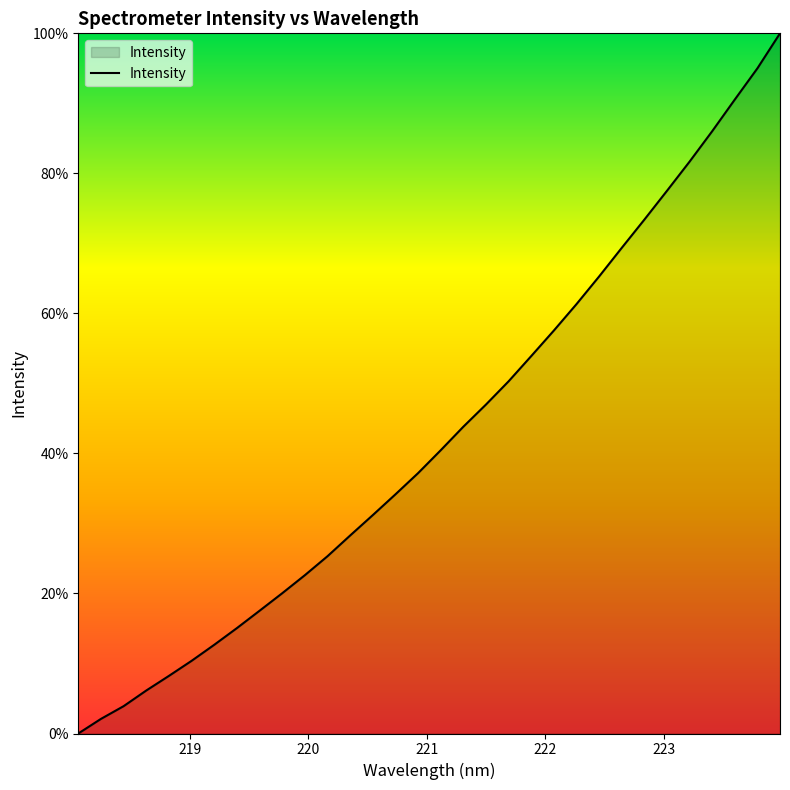

What is the difference between the maximum and minimum values?

100.0